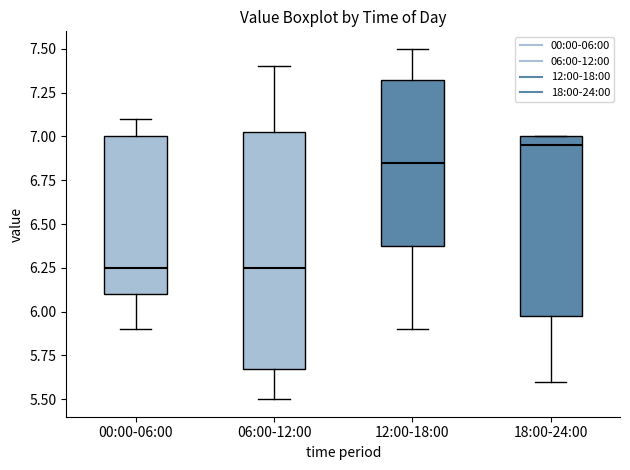

Comparing the boxes themselves (not the whiskers), which one is the tallest?

06:00-12:00